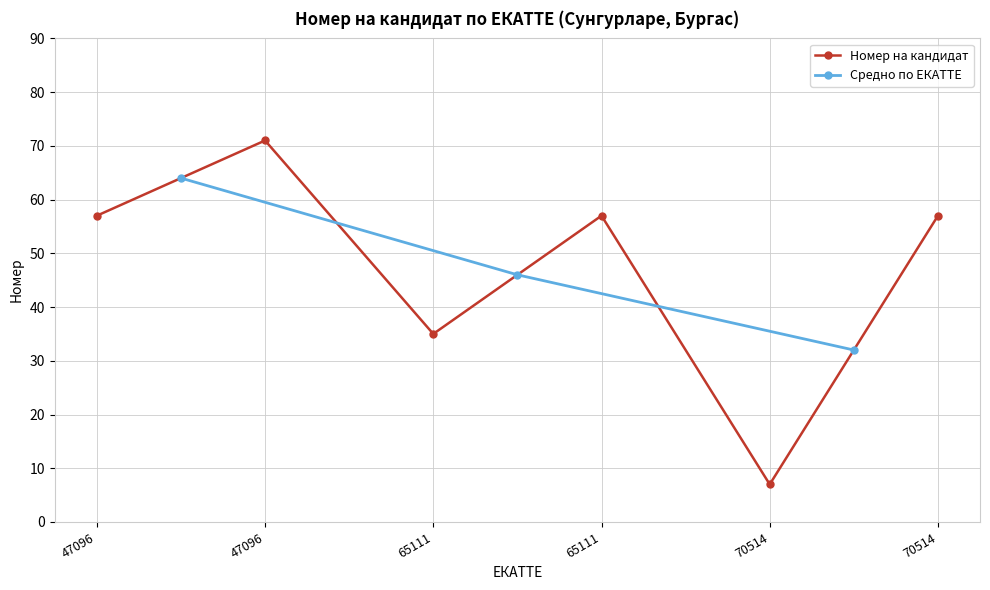

How many interior local peaks (higher than both neighbors) does the data have?

2